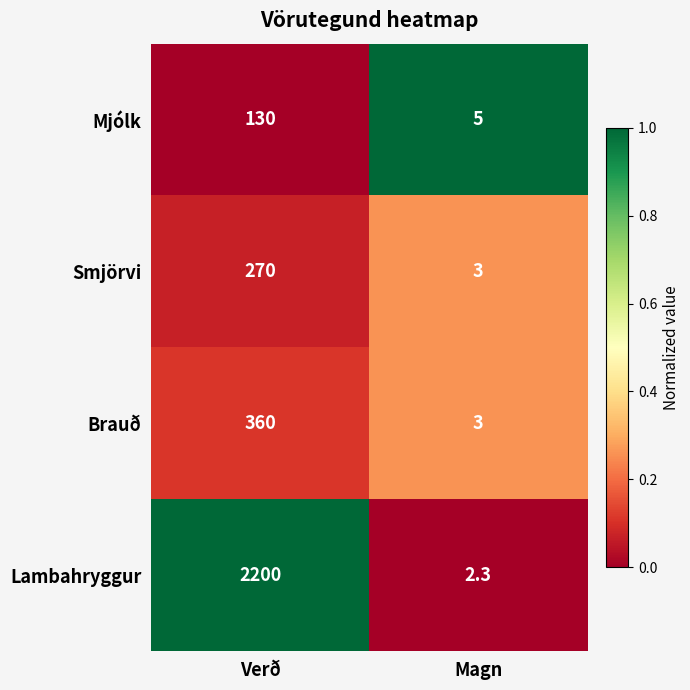

Rank the series by their maximum value, from lowest to highest.

Mjólk, Smjörvi, Brauð, Lambahryggur